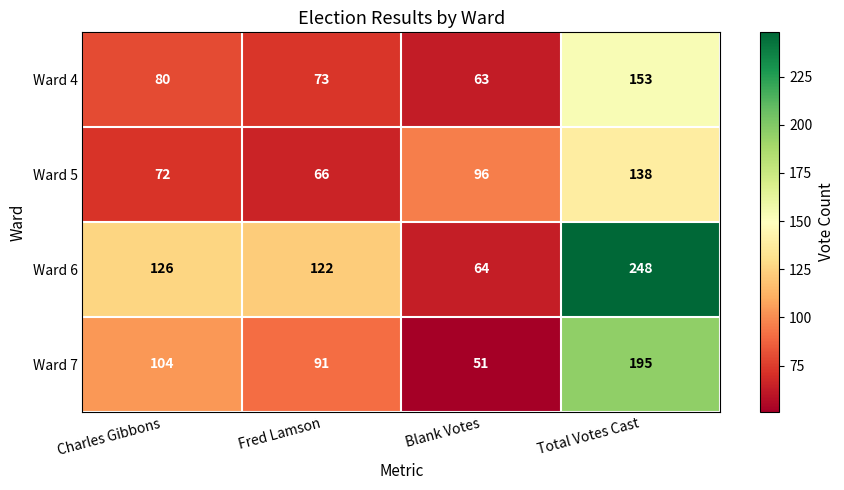

Between Fred Lamson and Total Votes Cast, which series saw the biggest shift?

Ward 6